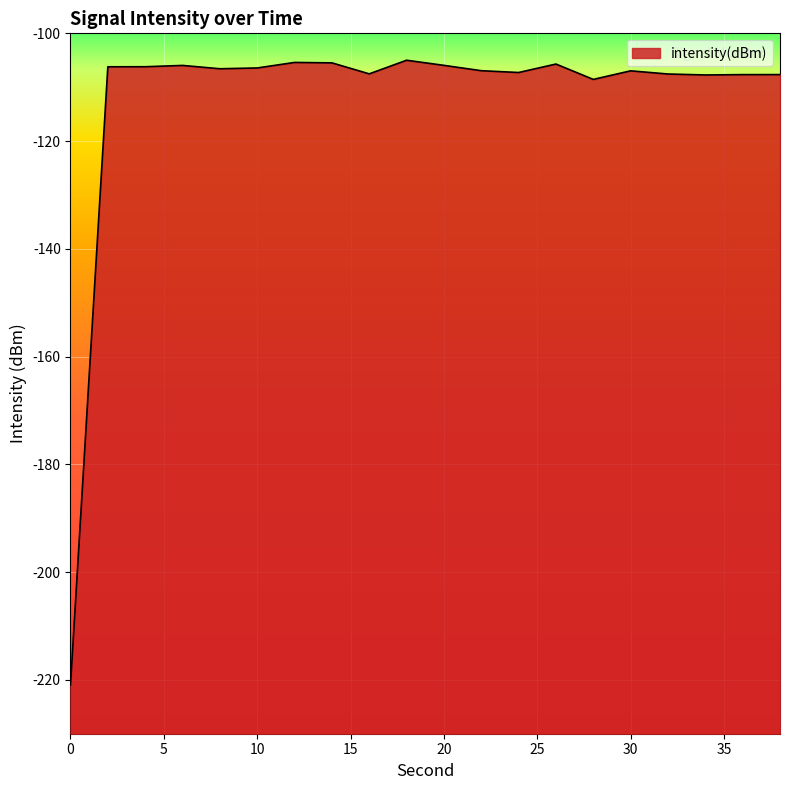

List the labels in order of value, largest first.

18, 12, 14, 26, 20, 6, 4, 2, 10, 8, 22, 30, 24, 16, 32, 38, 36, 34, 28, 0